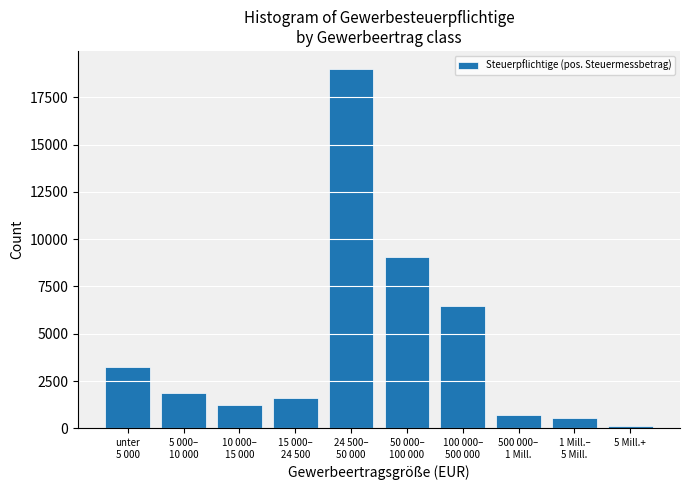

Reading right to left, transcribe all the data shown in this chart.

124	539	725	6486	9057	18999	1584	1215	1861	3258